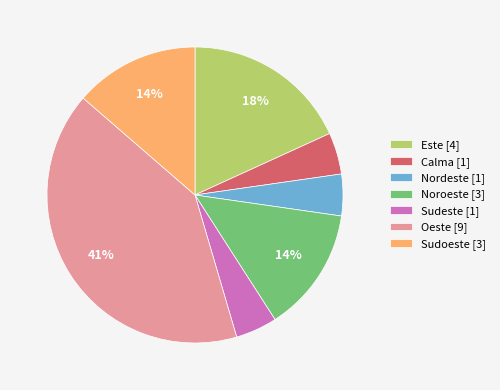

What percentage is the Sudoeste [3] slice, to the nearest percent?

14%